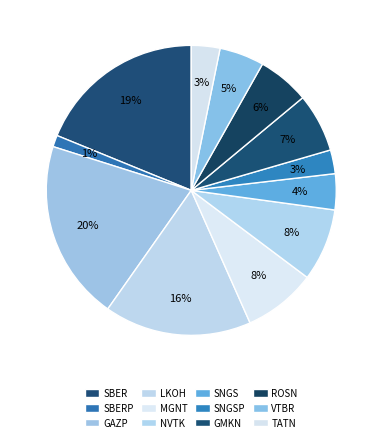

How many segments does this pie chart have?

12